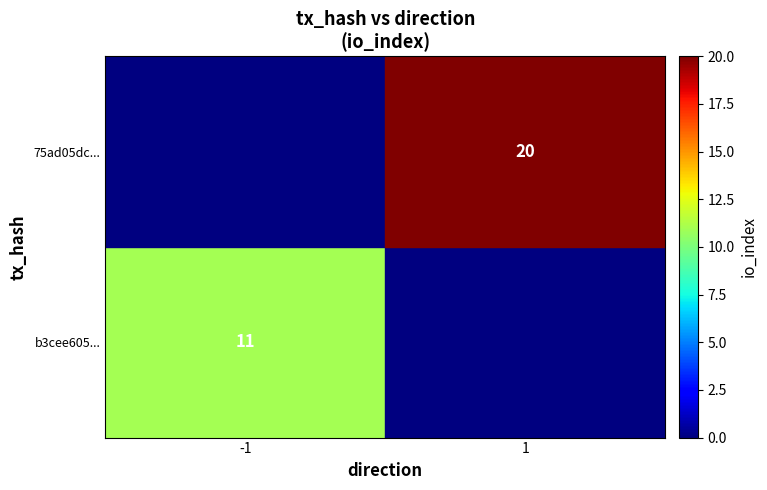

Is the value of 75ad05dc... at 1 greater than the value of b3cee605... at -1?

Yes